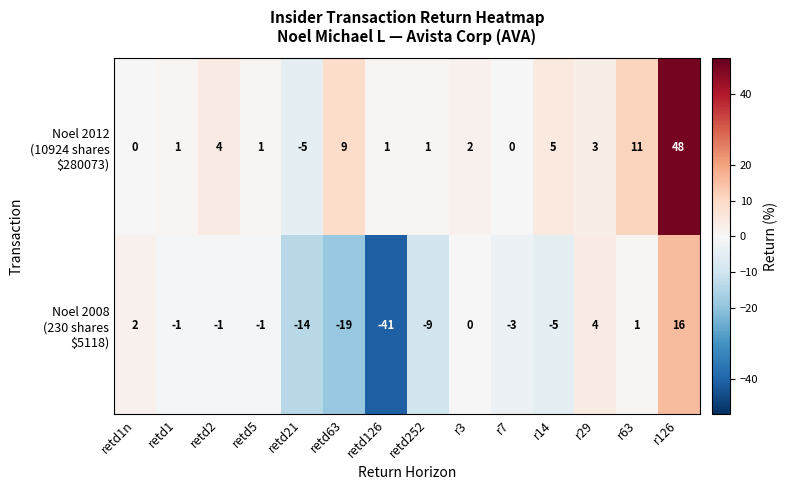

What is the difference between the highest and lowest values at retd252?

10